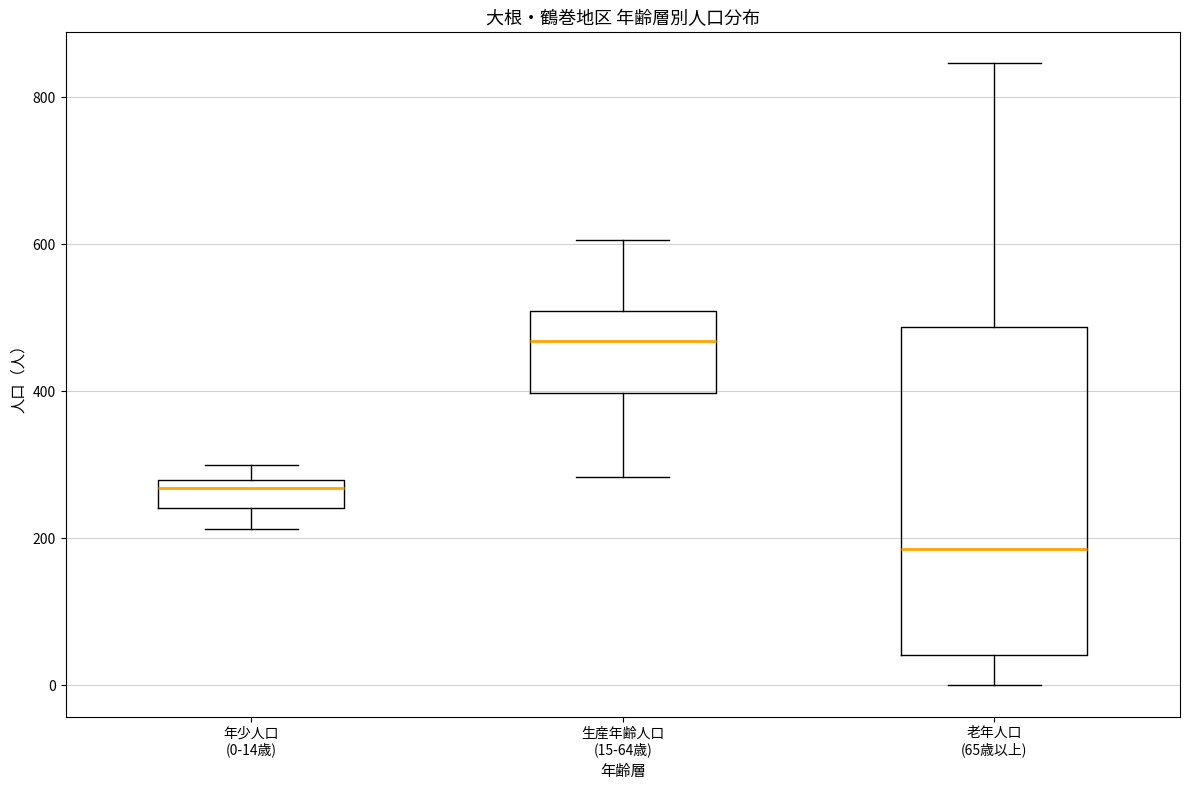

Reading left to right, transcribe this box plot: for each box, give where its median line is, the range the box spans, and where its two whiskers end, as read against the y-axis. The values are not printed on the chart, so give them approximately, as read against the axis.

年少人口 (0-14歳): median 260, box 240 to 280, whiskers 220 to 300
生産年齢人口 (15-64歳): median 460, box 400 to 500, whiskers 280 to 600
老年人口 (65歳以上): median 180, box 40 to 480, whiskers 0 to 840